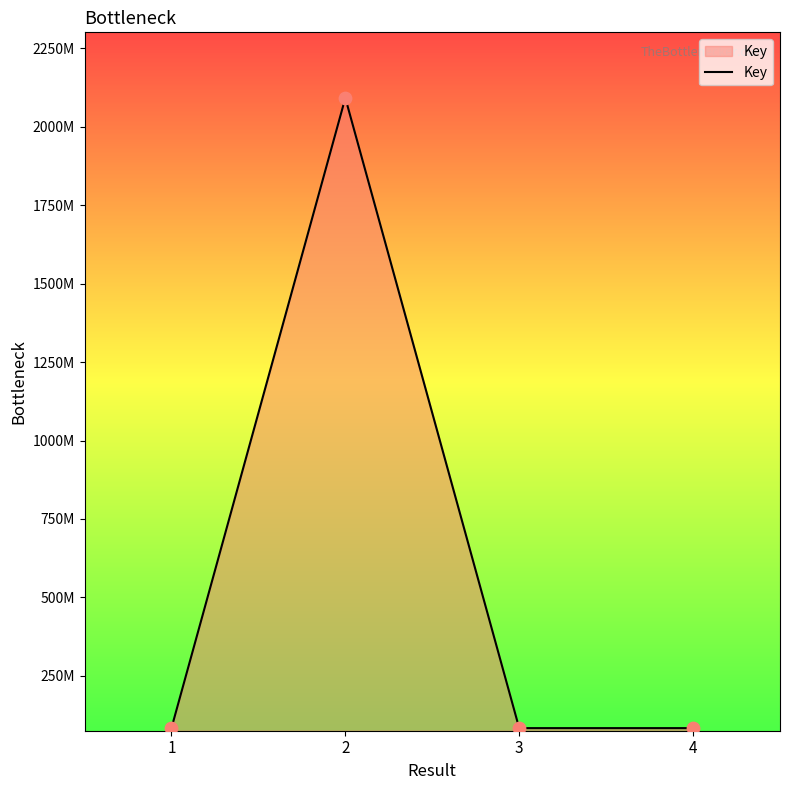

What is the change in value from 2 to 4?

-2009294628